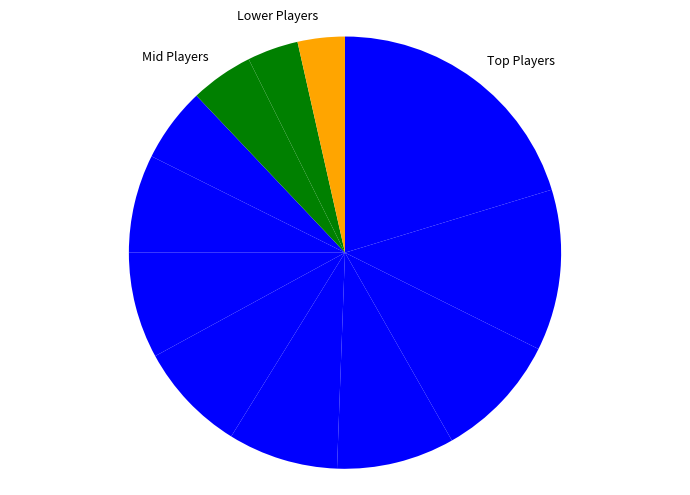

Does any single category account for the majority?

No